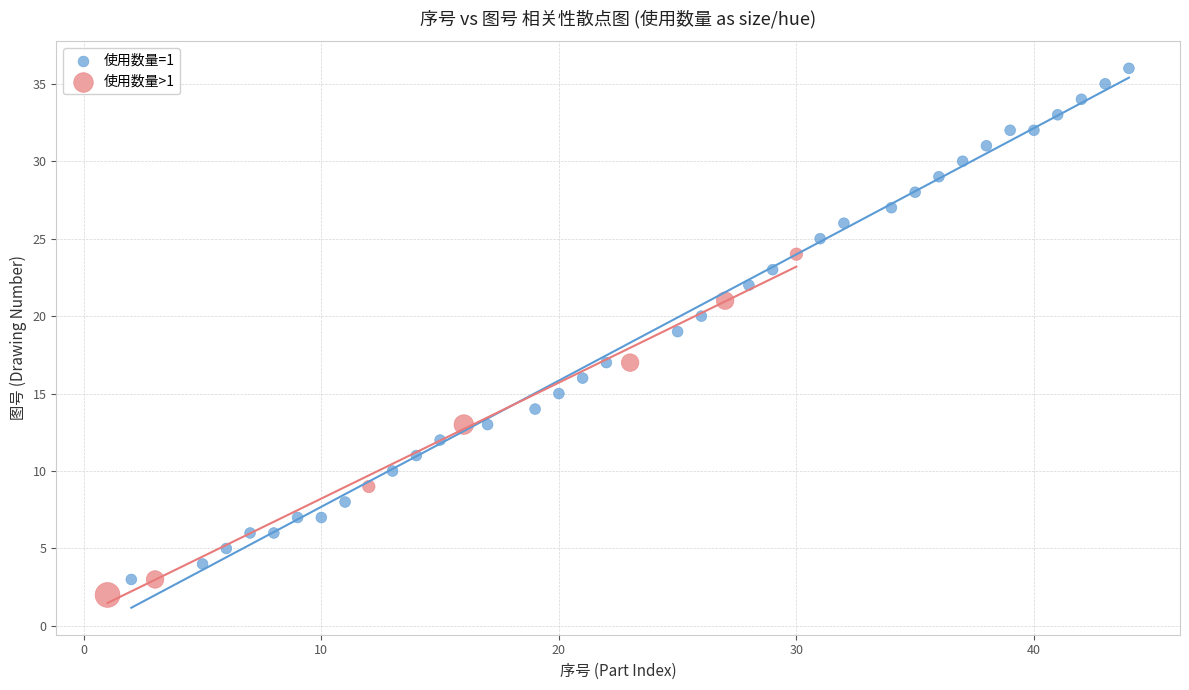

Which series has the largest Y range (max minus min)?

使用数量=1